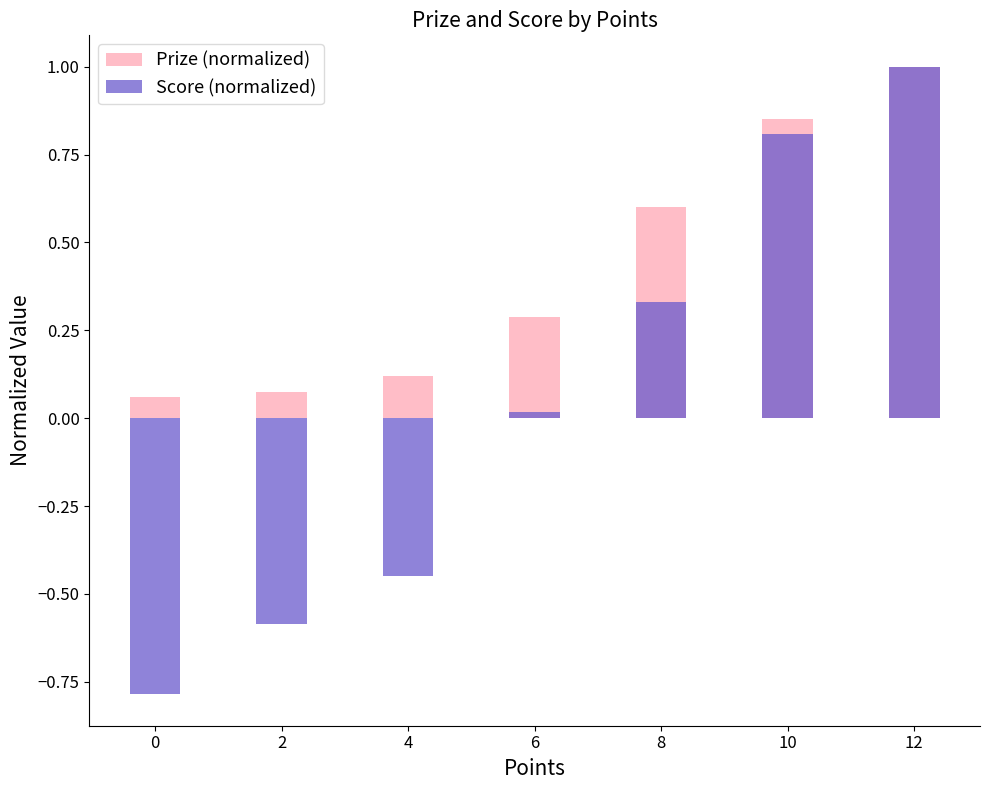

List the labels in order of Prize (normalized) value, smallest first.

0, 2, 4, 6, 8, 10, 12